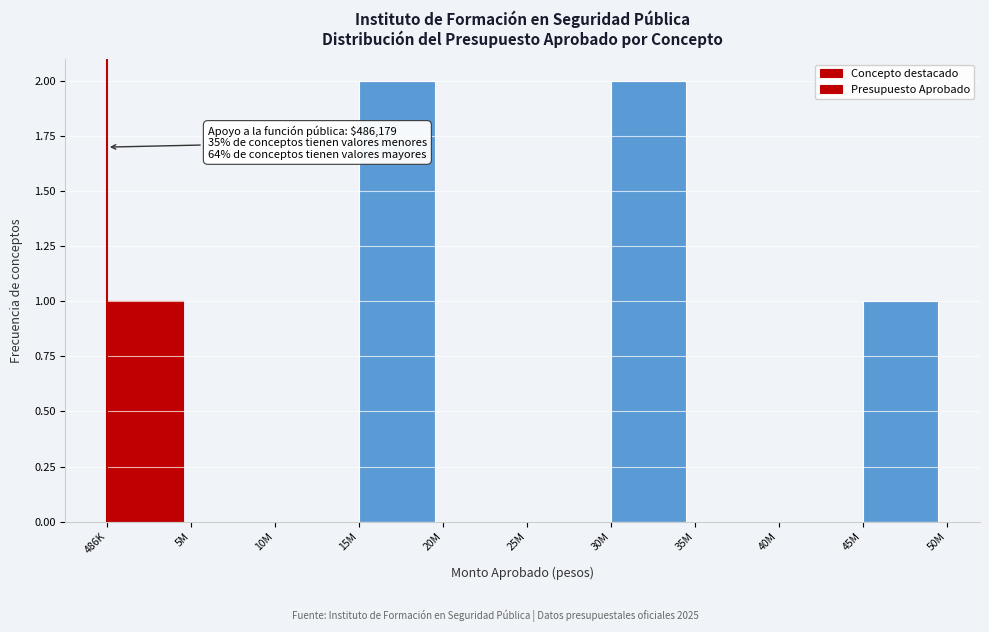

Reading left to right, what are all the values shown in this chart?

486K=1	5M=0	10M=0	15M=2	20M=0	25M=0	30M=2	35M=0	40M=0	45M=1